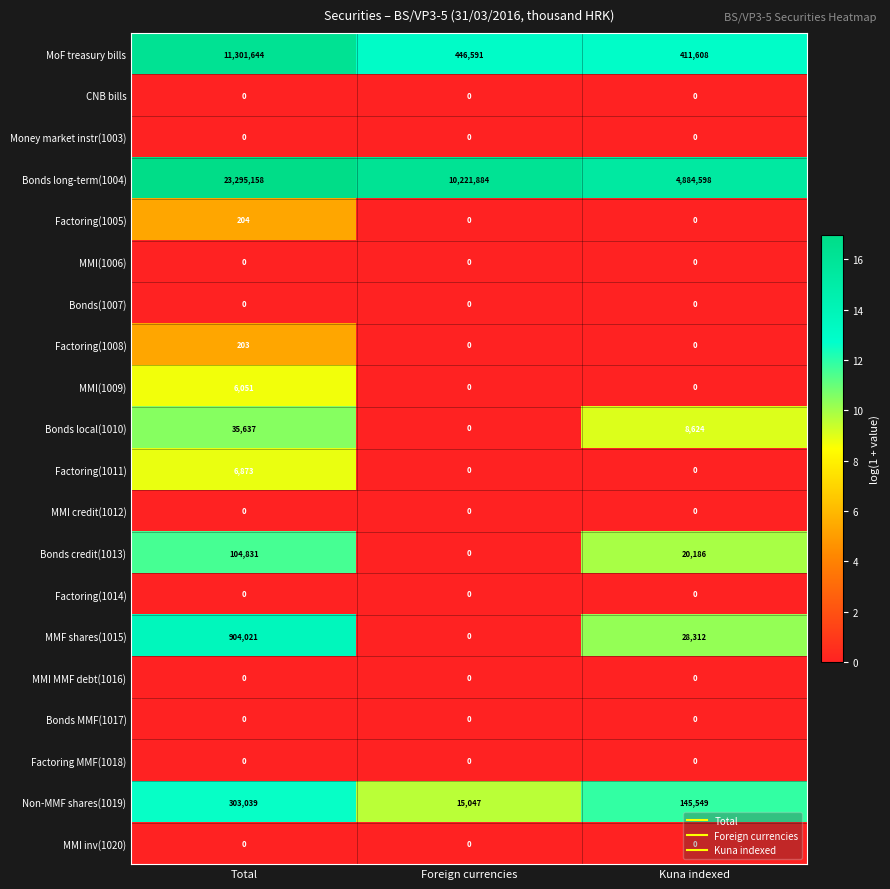

What is the average value of the Factoring(1008) series?

68